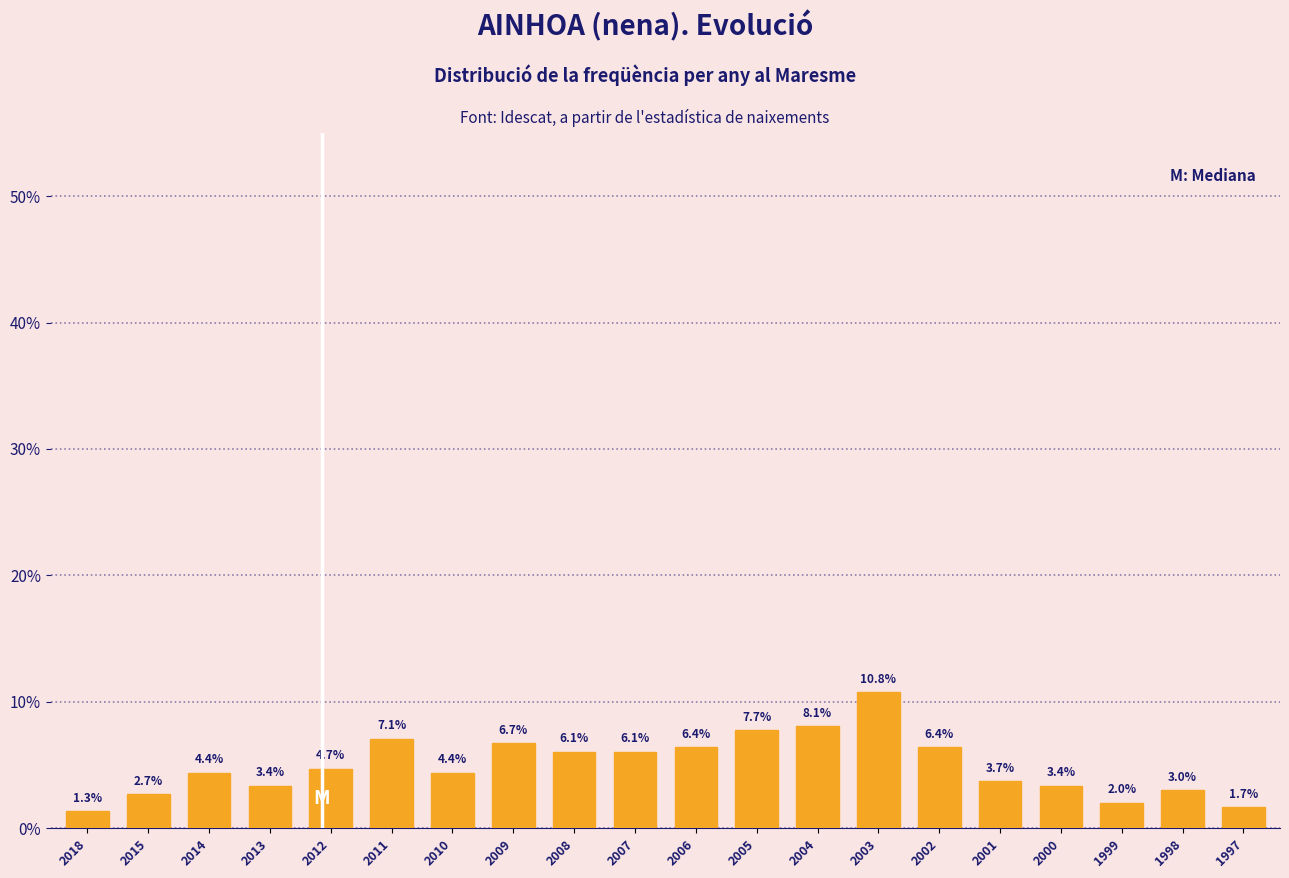

Reading right to left, list all the values displayed in this chart.

1997=1.7	1998=3.0	1999=2.0	2000=3.4	2001=3.7	2002=6.4	2003=10.8	2004=8.1	2005=7.7	2006=6.4	2007=6.1	2008=6.1	2009=6.7	2010=4.4	2011=7.1	2012=4.7	2013=3.4	2014=4.4	2015=2.7	2018=1.3